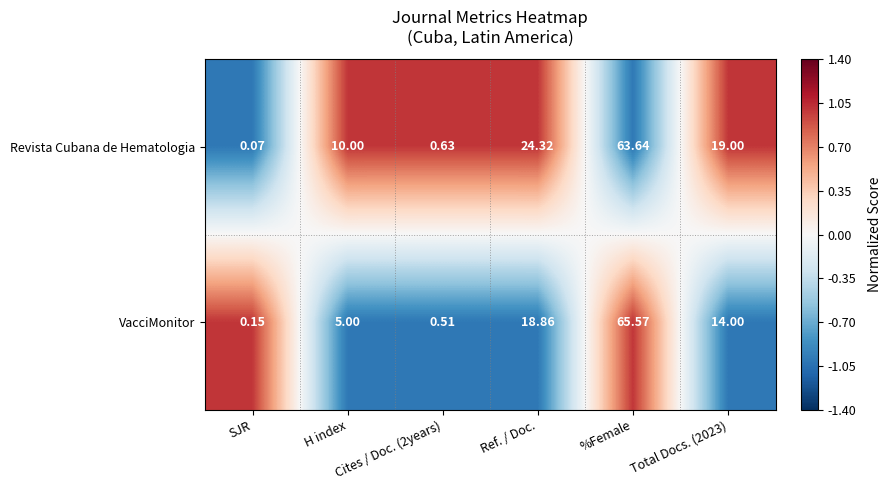

Which series has the widest spread of values?

VacciMonitor